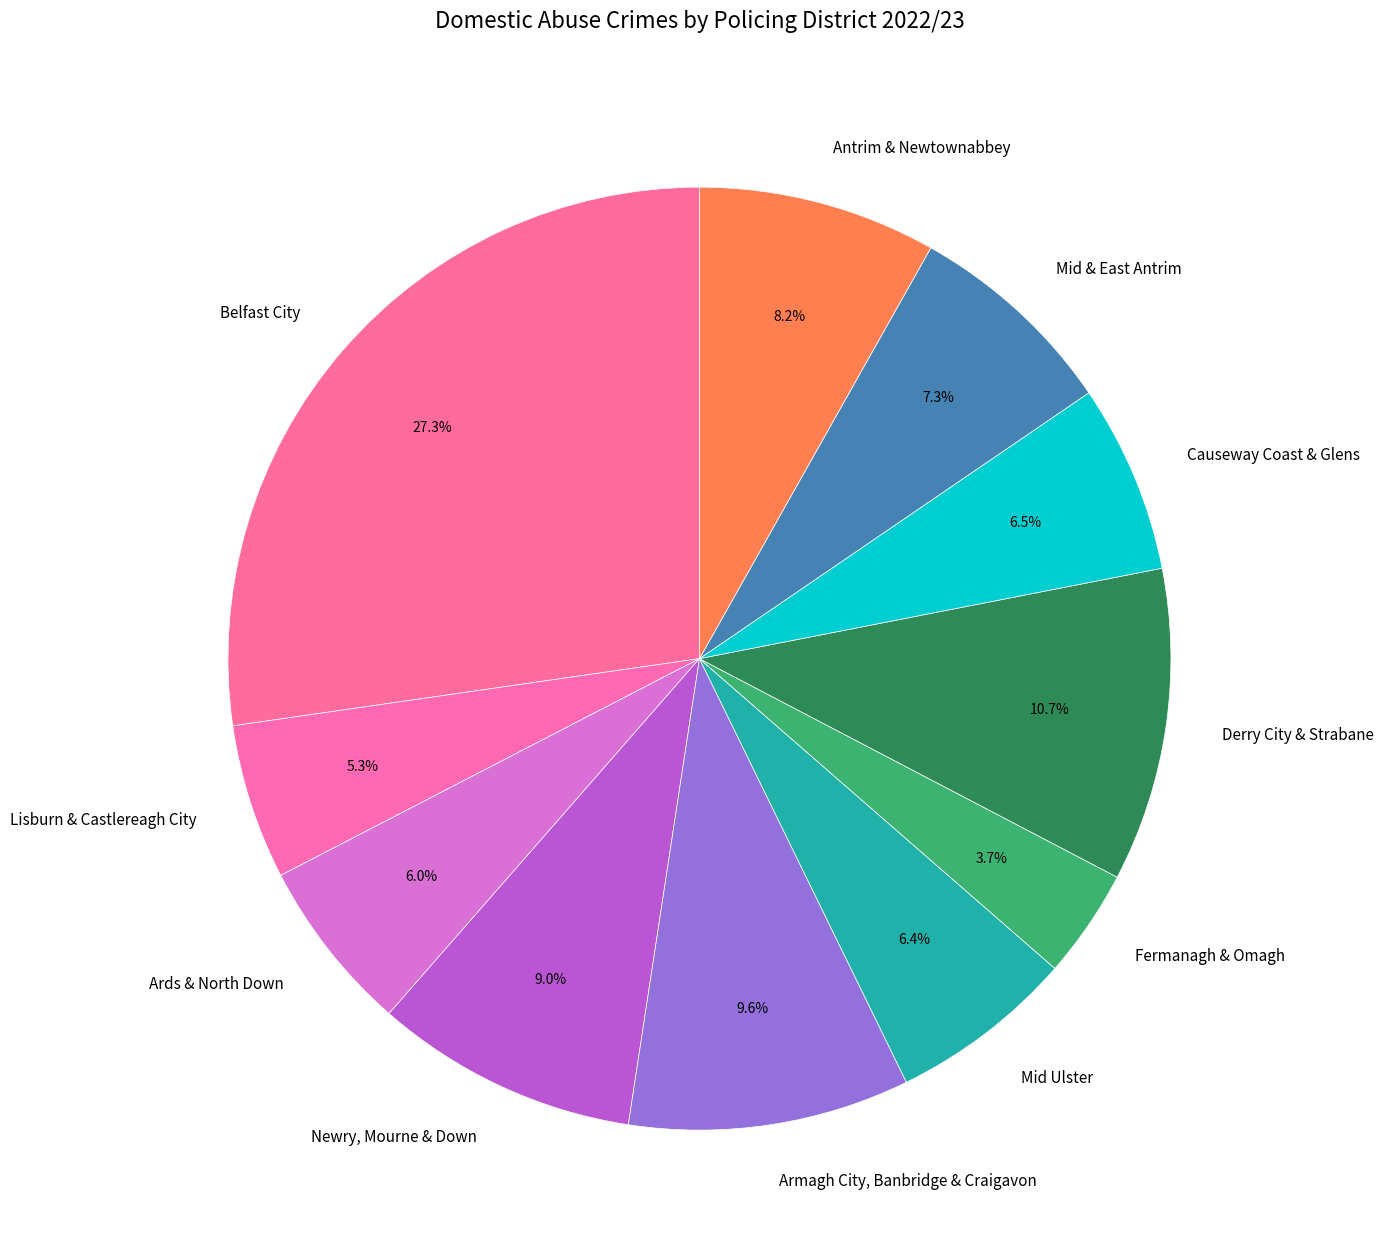

What is the largest slice in the pie chart?

Belfast City